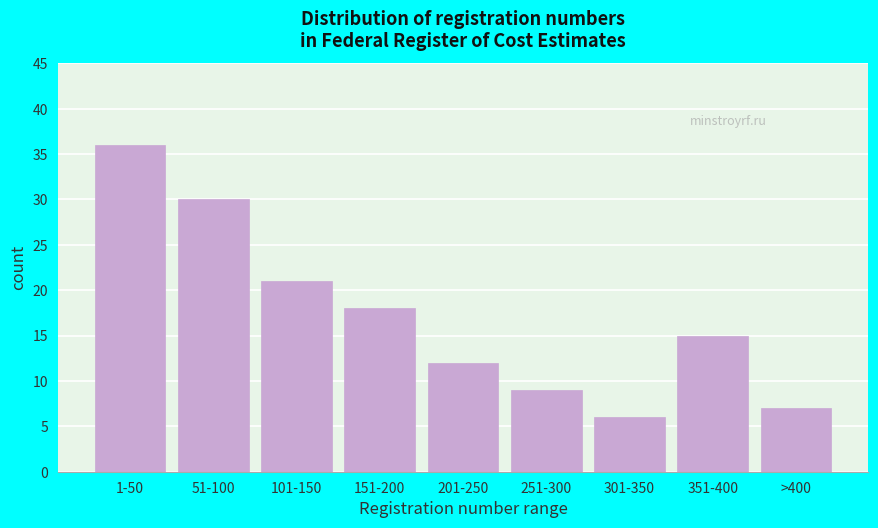

Reading left to right, transcribe all the data shown in this chart.

36	30	21	18	12	9	6	15	7